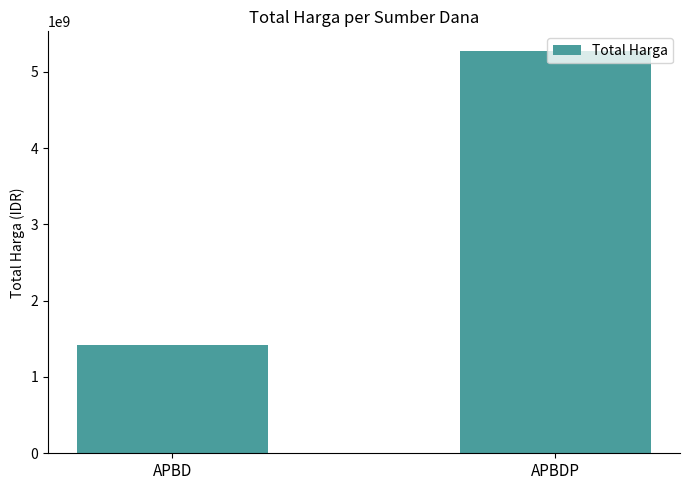

What is the label of the 2nd bar from the left?

APBDP